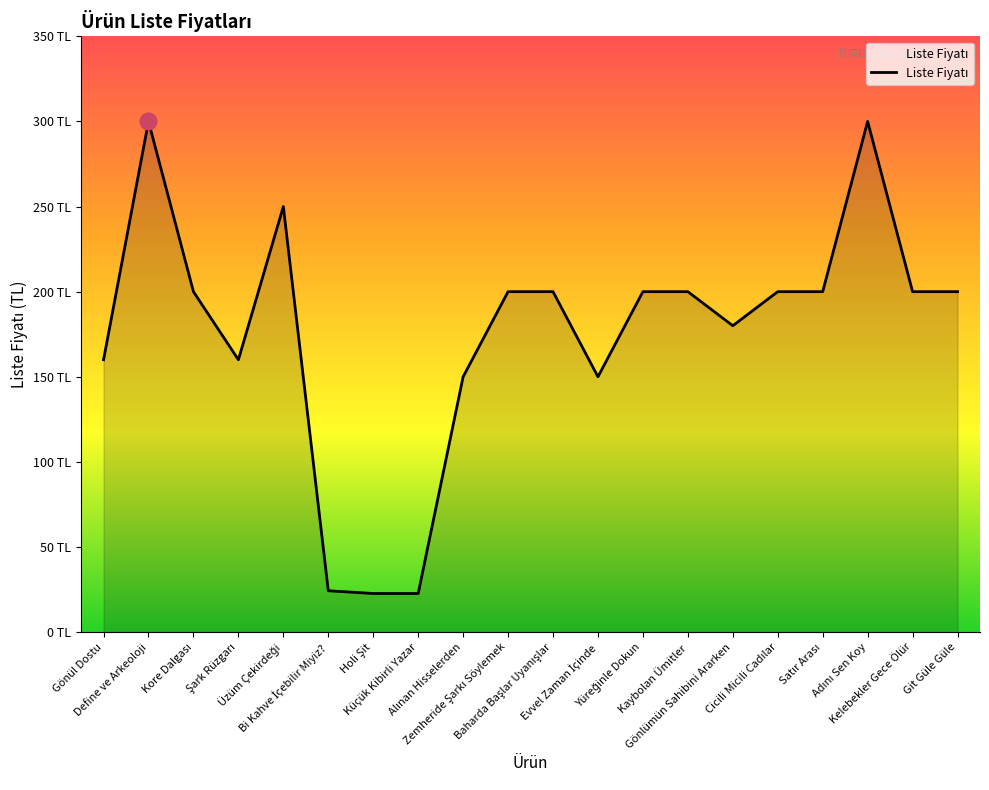

What is the sum of the values at Bi Kahve İçebilir Miyiz? and Evvel Zaman İçinde?

174.3